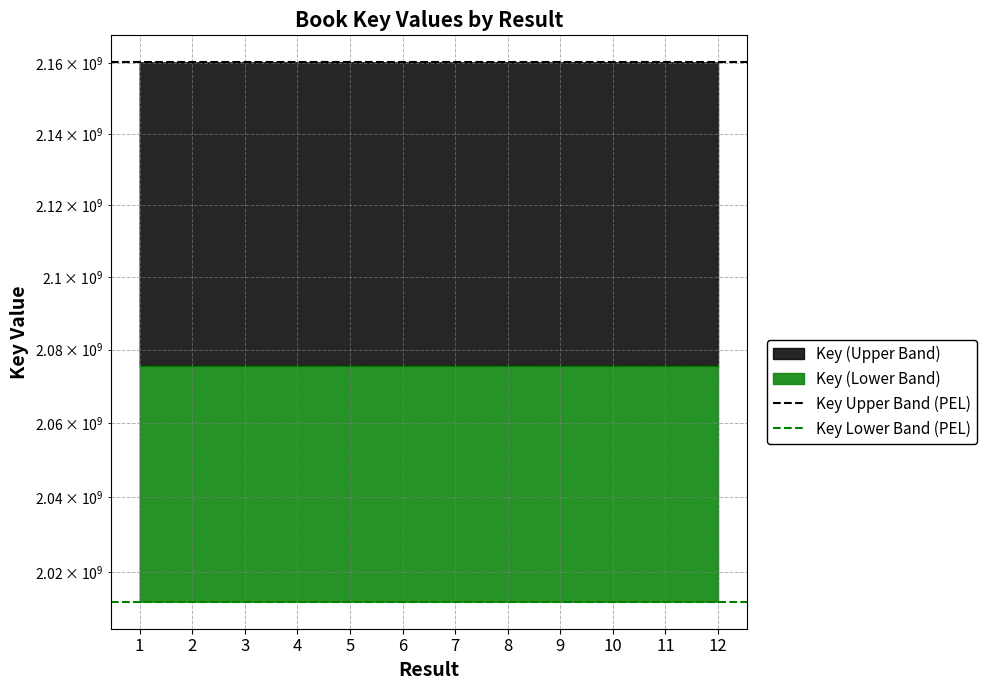

Which series has the largest total across all categories?

Key Upper Band (PEL)